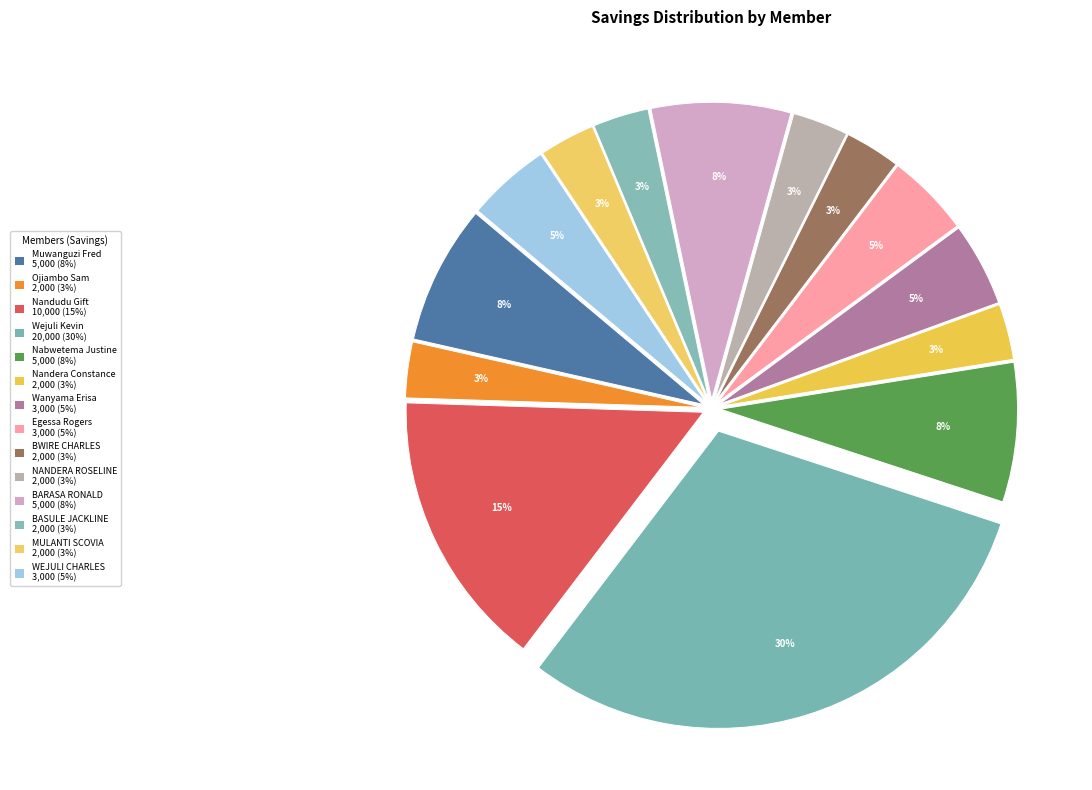

Count the number of slices in the pie.

14